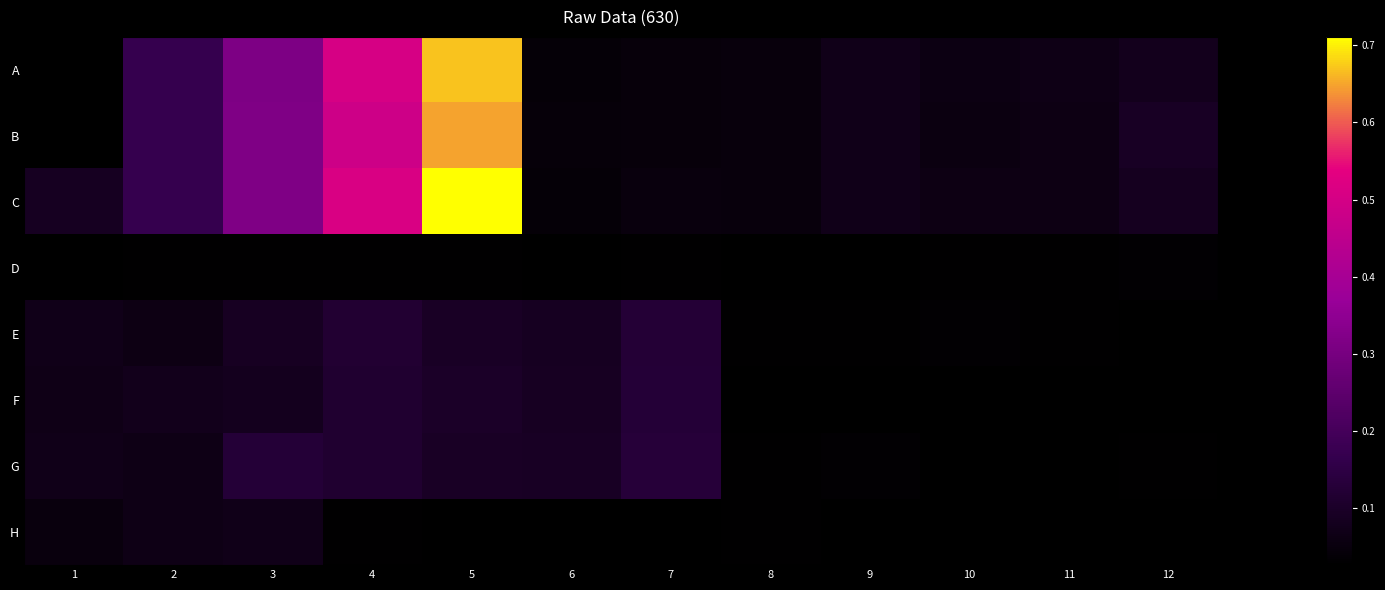

How many categories are shown in the chart?

12